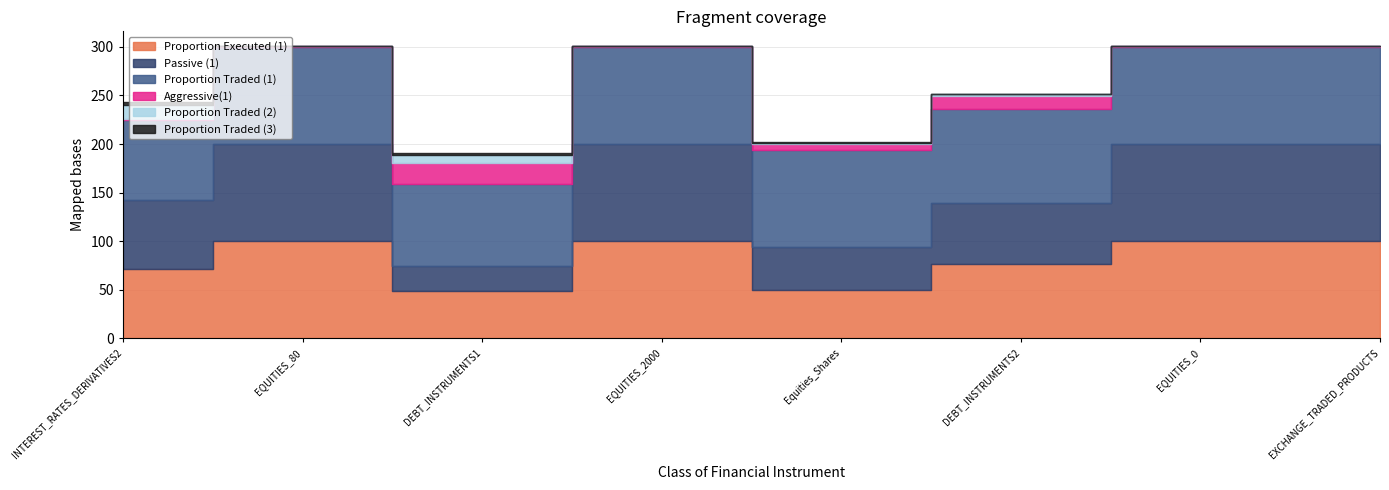

List the labels in order of Proportion Executed (1) value, largest first.

EQUITIES_80, EQUITIES_2000, EQUITIES_0, EXCHANGE_TRADED_PRODUCTS, DEBT_INSTRUMENTS2, INTEREST_RATES_DERIVATIVES2, Equities_Shares, DEBT_INSTRUMENTS1